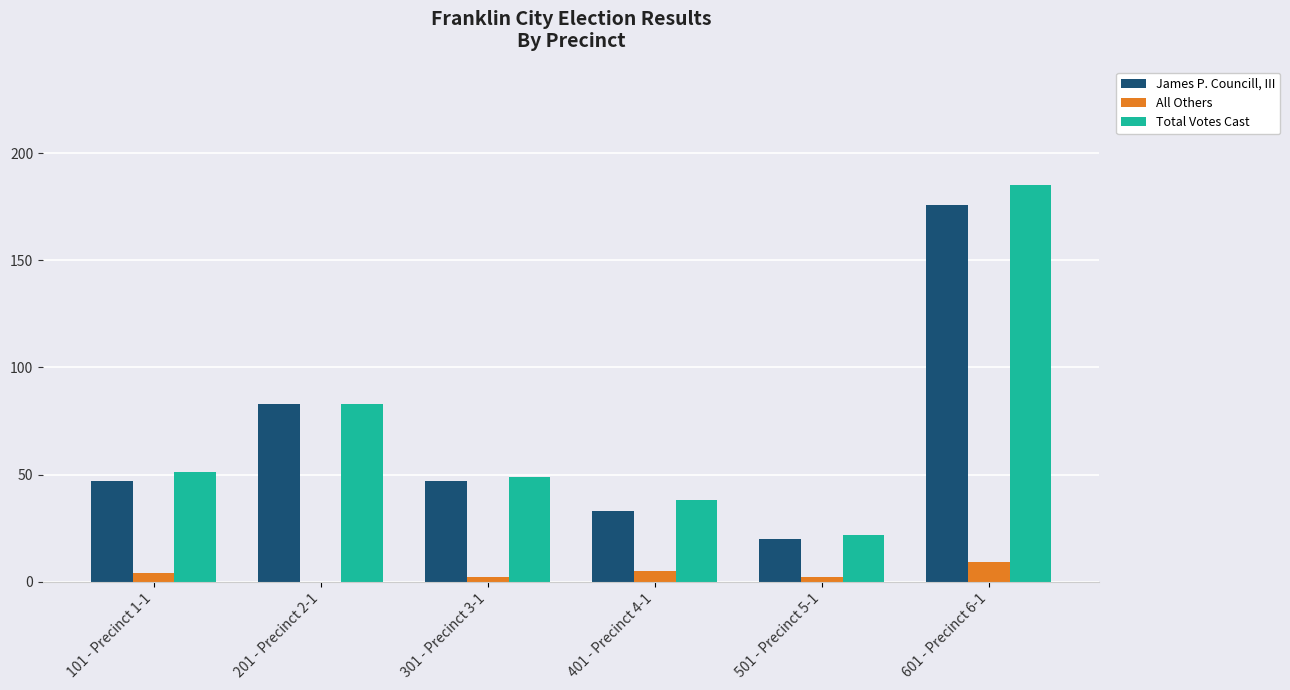

The value of James P. Councill, III at 101 - Precinct 1-1 is 66. True or false?

False